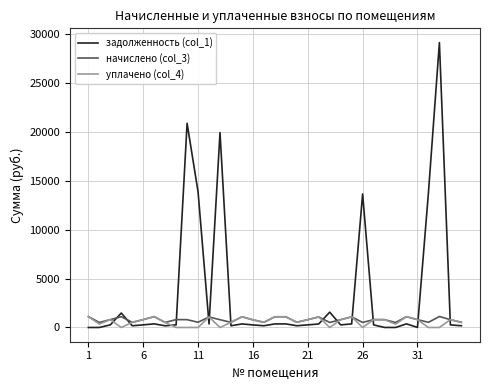

What is the highest value of the начислено (col_3) series?

1119.4